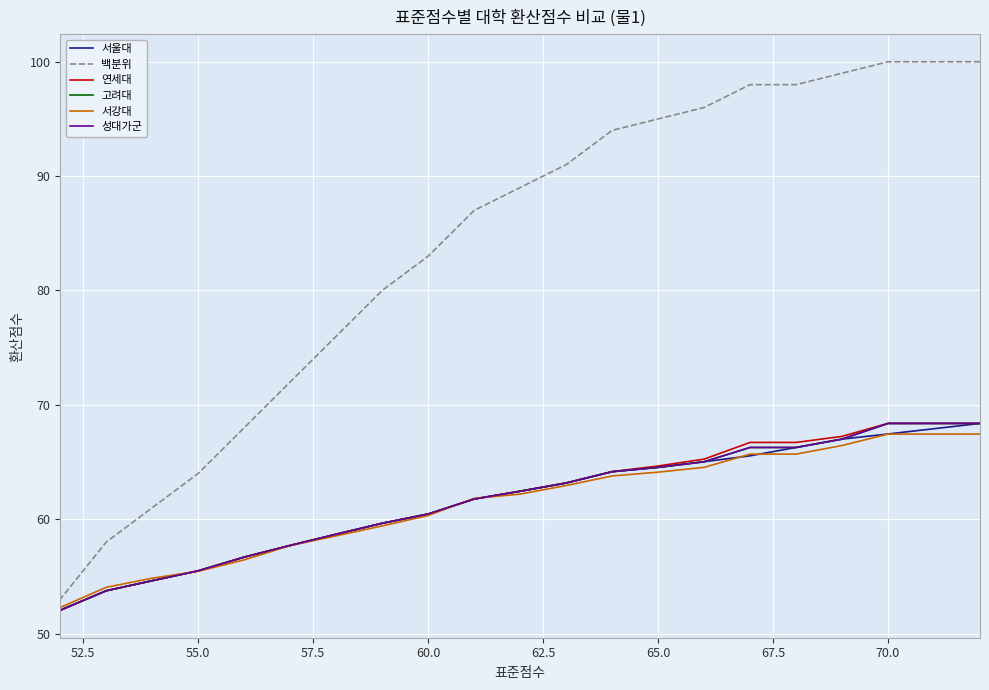

What is the sum of all 백분위 values?

1662.0